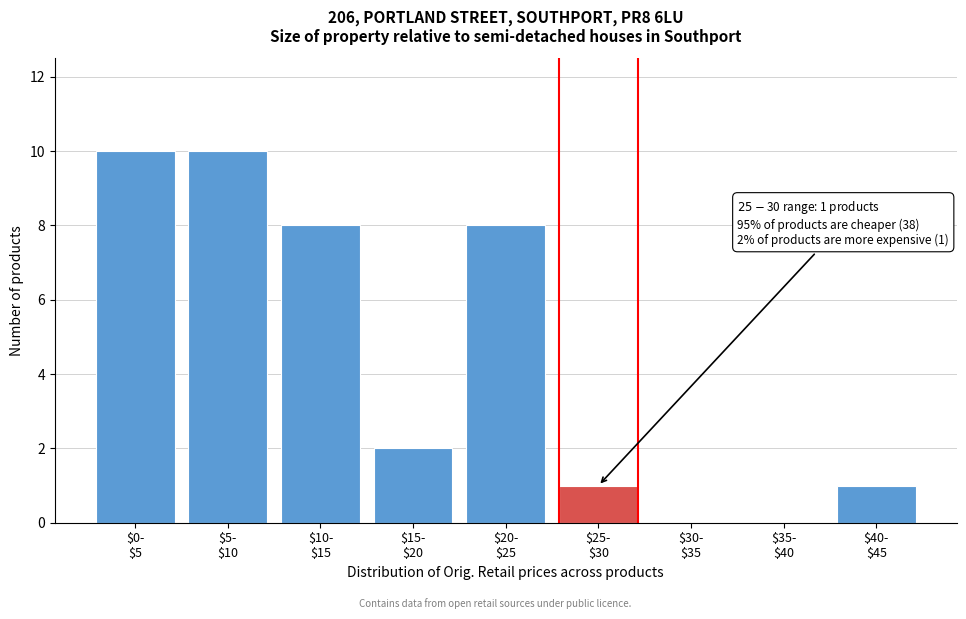

What is the greatest value displayed?

10